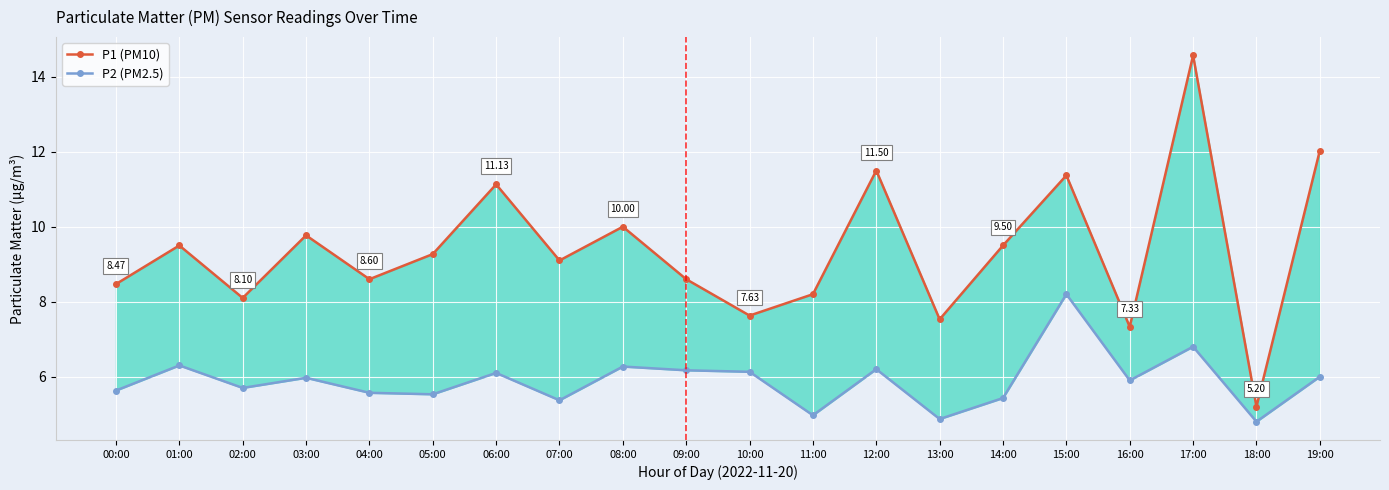

Reading left to right, extract all data points from this chart.

P1 (PM10): 00:00=8.5	01:00=9.5	02:00=8.1	03:00=9.8	04:00=8.6	05:00=9.3	06:00=11.1	07:00=9.1	08:00=10.0	09:00=8.6	10:00=7.6	11:00=8.2	12:00=11.5	13:00=7.5	14:00=9.5	15:00=11.4	16:00=7.3	17:00=14.6	18:00=5.2	19:00=12.0
P2 (PM2.5): 00:00=5.6	01:00=6.3	02:00=5.7	03:00=6.0	04:00=5.6	05:00=5.5	06:00=6.1	07:00=5.4	08:00=6.3	09:00=6.2	10:00=6.1	11:00=5.0	12:00=6.2	13:00=4.9	14:00=5.4	15:00=8.2	16:00=5.9	17:00=6.8	18:00=4.8	19:00=6.0